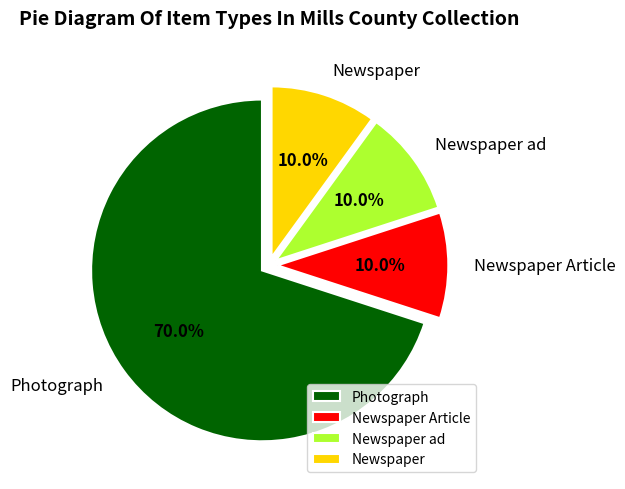

What percentage is NOT represented by Newspaper?

90.0%